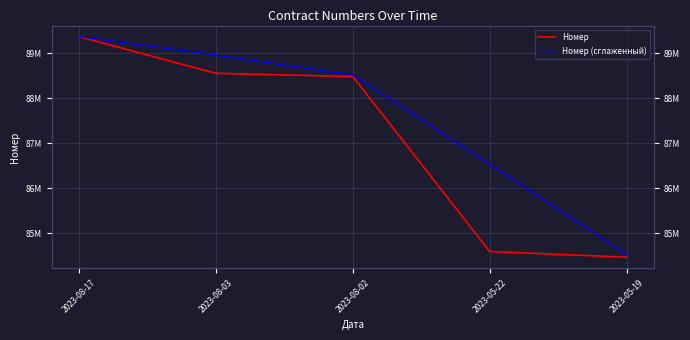

What is the label of the 2nd point from the right?

2023-05-22